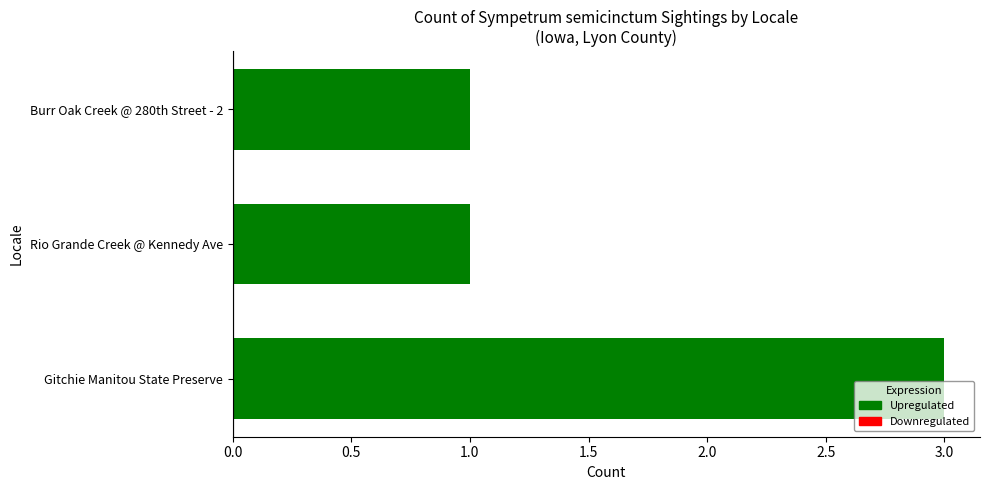

Does the chart contain any negative values?

No